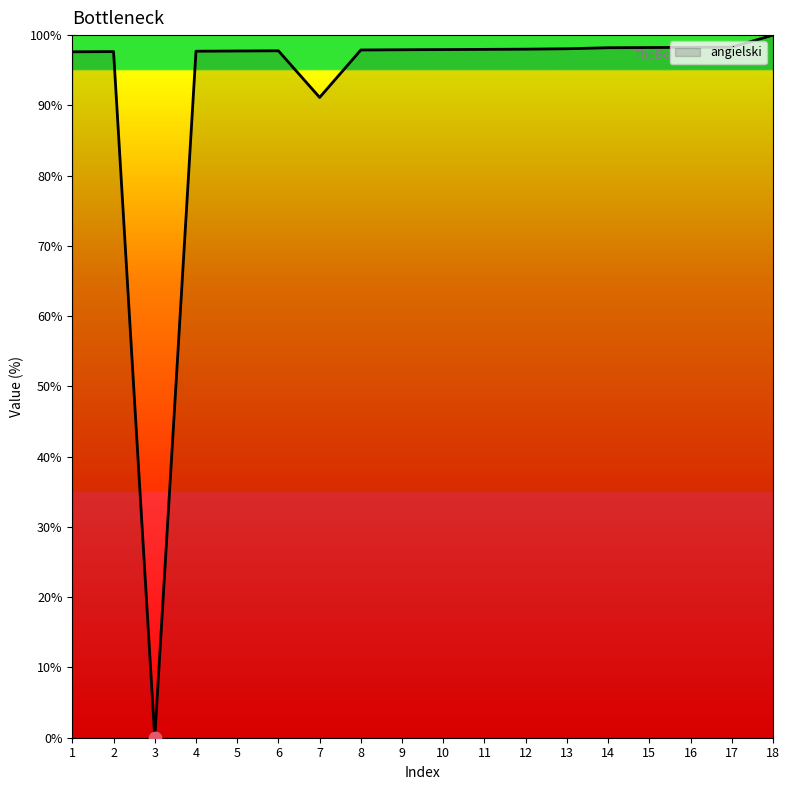

What is the ratio of the value at 4 to the value at 16?

1.0